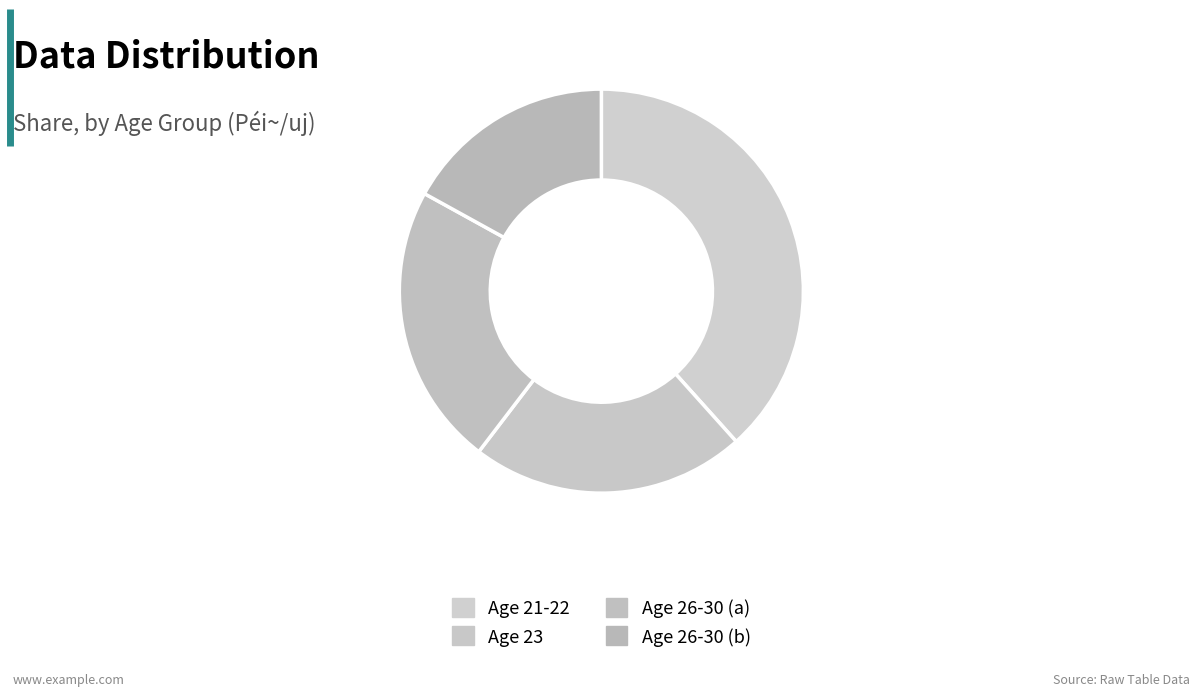

Does any single category account for the majority?

No